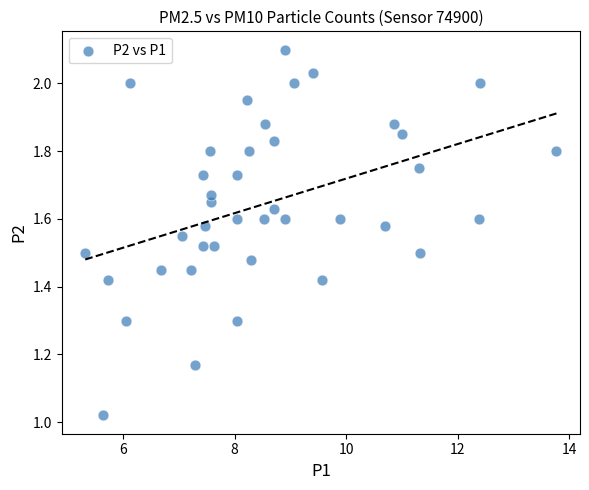

What is the range of X values (max minus min)?

8.4